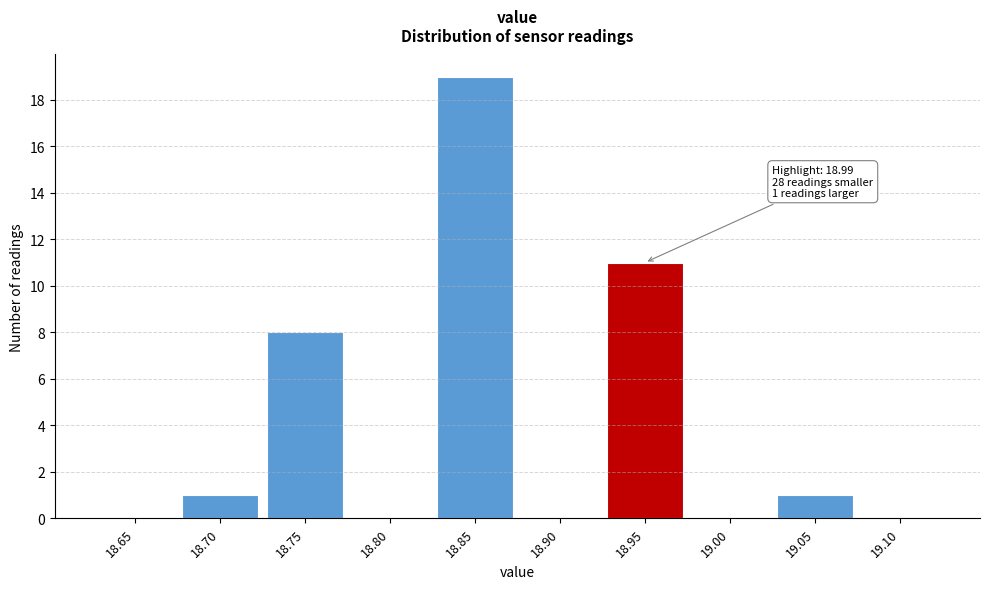

Reading left to right, extract all data points from this chart.

18.65=0	18.70=1	18.75=8	18.80=0	18.85=19	18.90=0	18.95=11	19.00=0	19.05=1	19.10=0